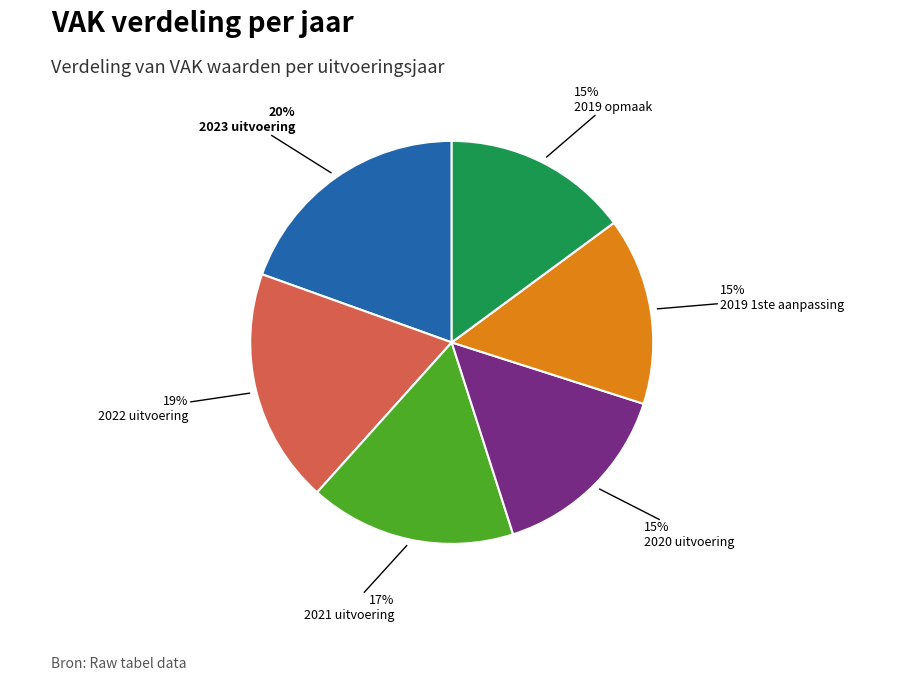

True or false: 2020 uitvoering accounts for 28% of the total.

False